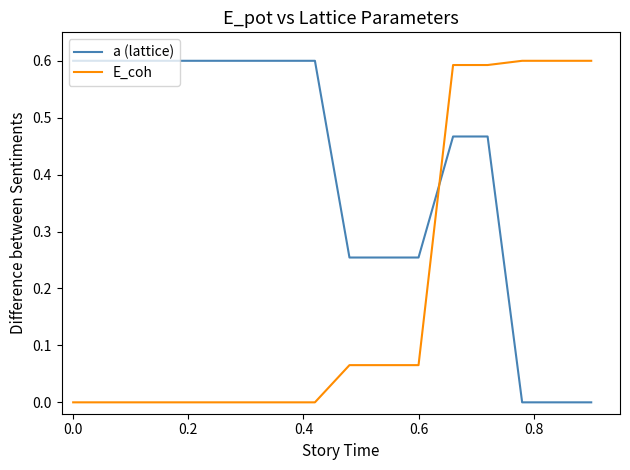

Rank the series by their average value, from highest to lowest.

a (lattice), E_coh